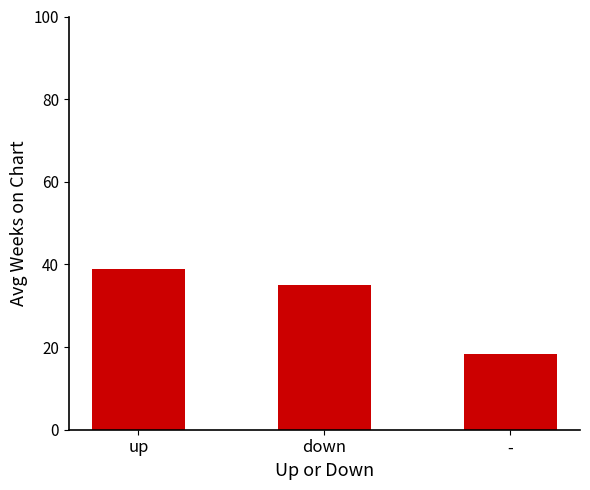

Reading left to right, extract all data points from this chart.

up=38.8	down=35.0	-=18.4